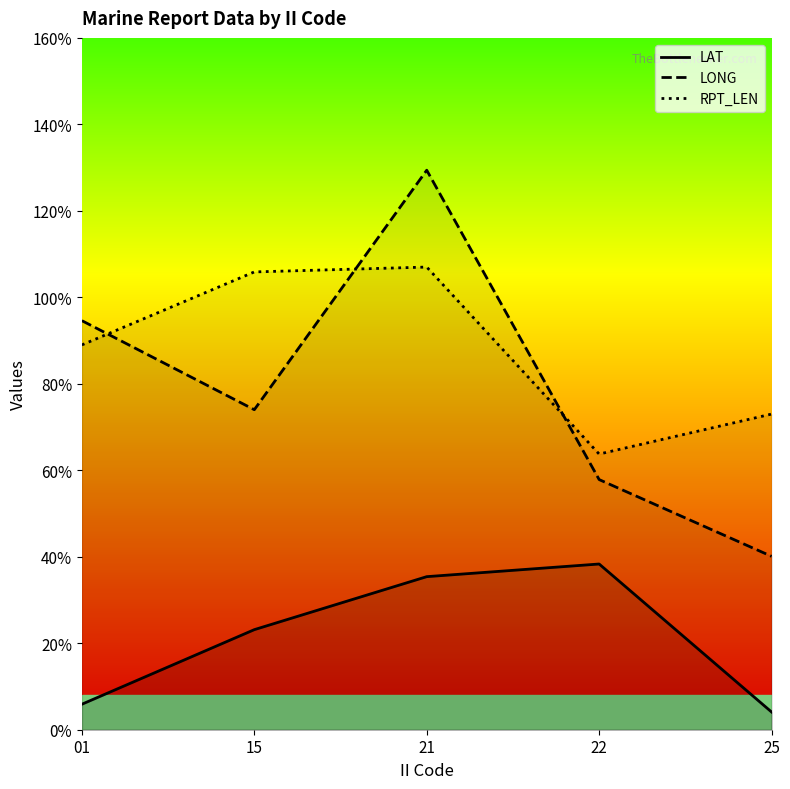

Between 01 and 21, which series saw the biggest shift?

LONG